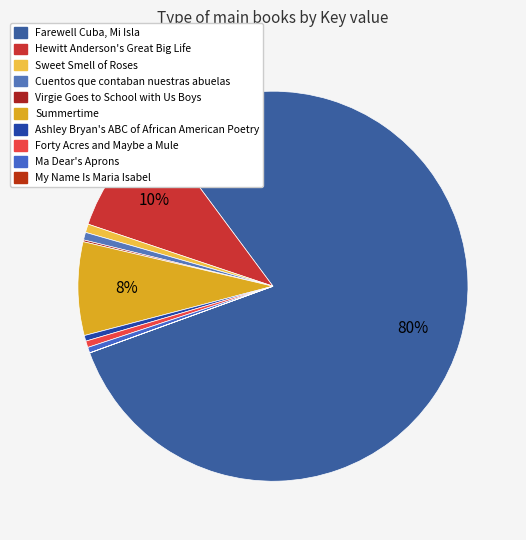

How many slices are in this pie chart?

10